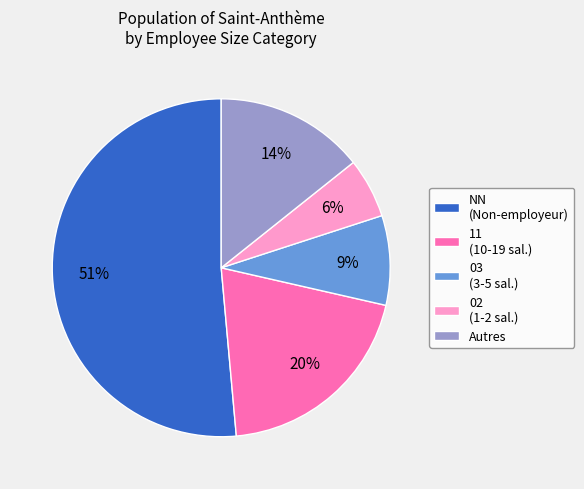

What is the ratio of the value at 11 (10-19 sal.) to the value at NN (Non-employeur)?

0.4